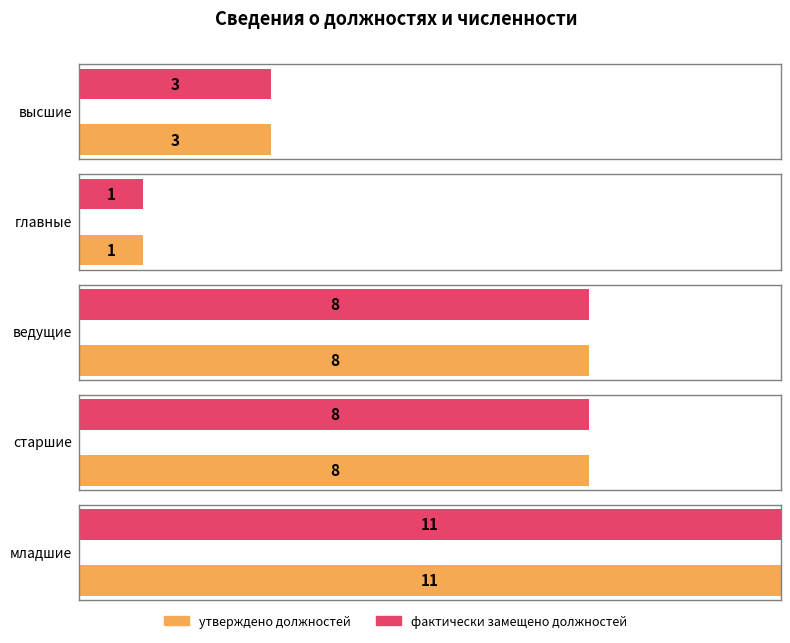

How many values in the фактически замещено должностей series are below 8?

2